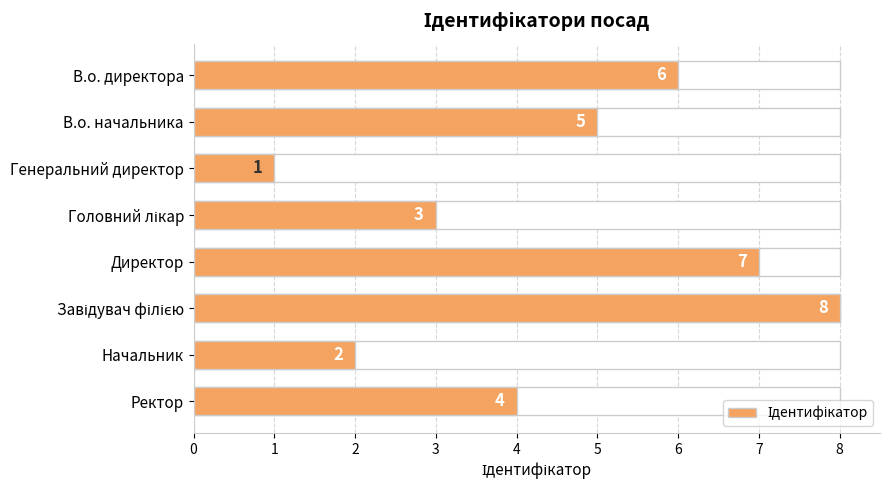

What is the minimum value shown in the chart?

1